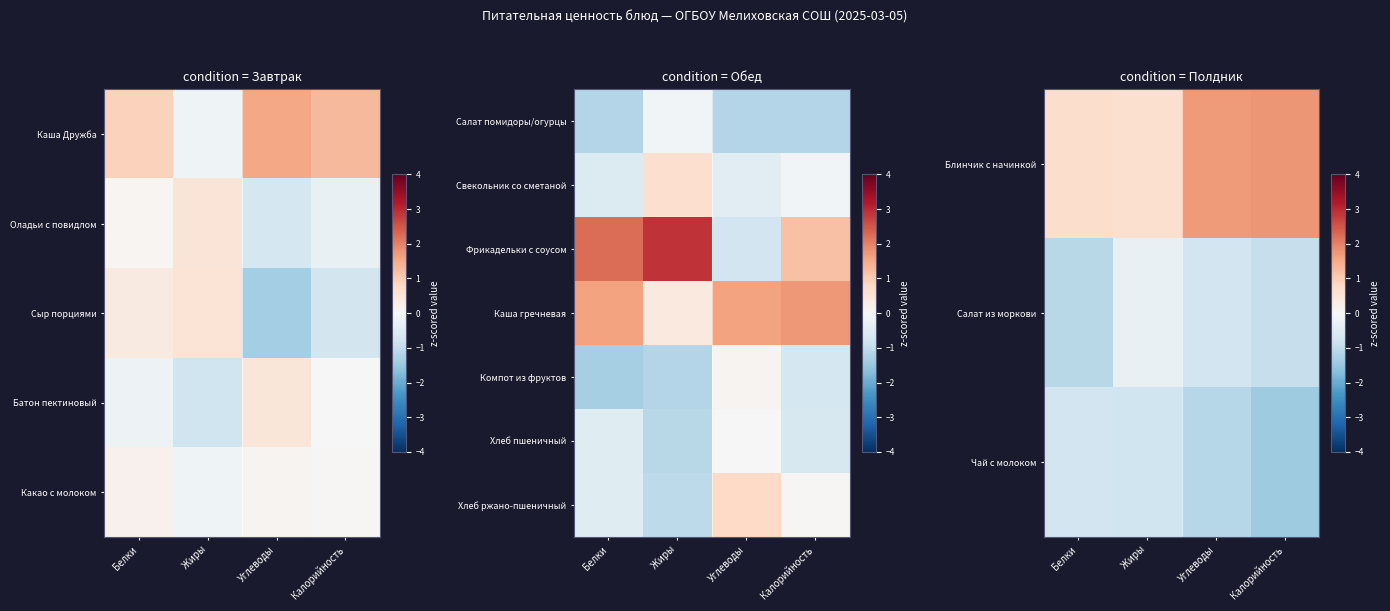

Between Углеводы and Белки, which is larger?

Углеводы